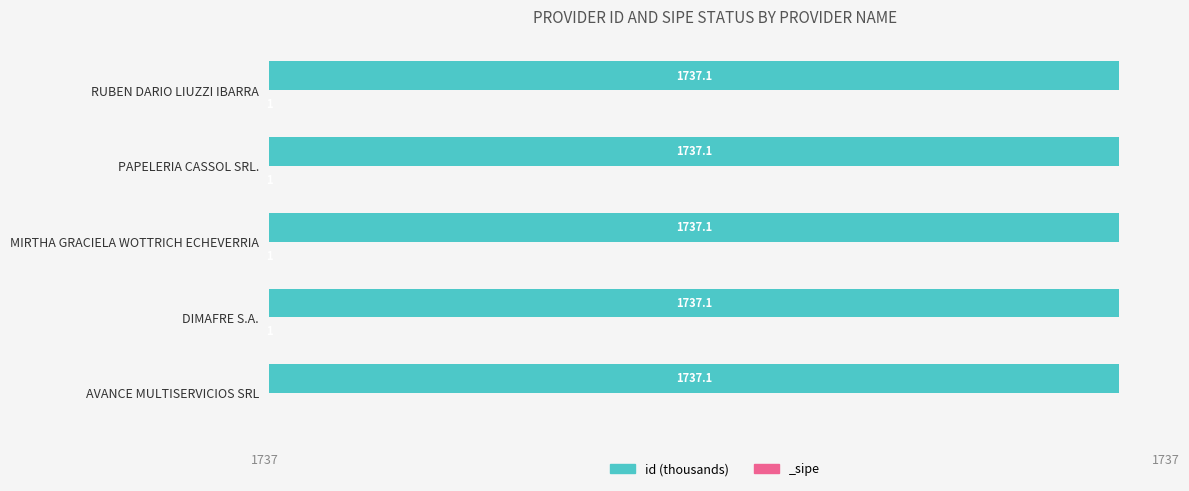

The value at PAPELERIA CASSOL SRL. is 2416.3. True or false?

False